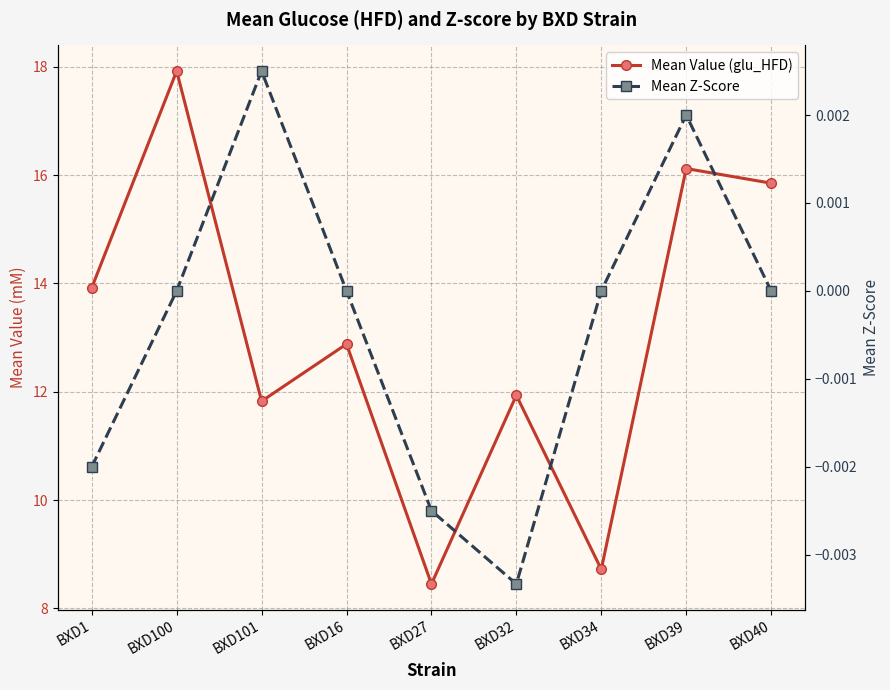

Where does the Mean Z-Score series first go above 0?

BXD100